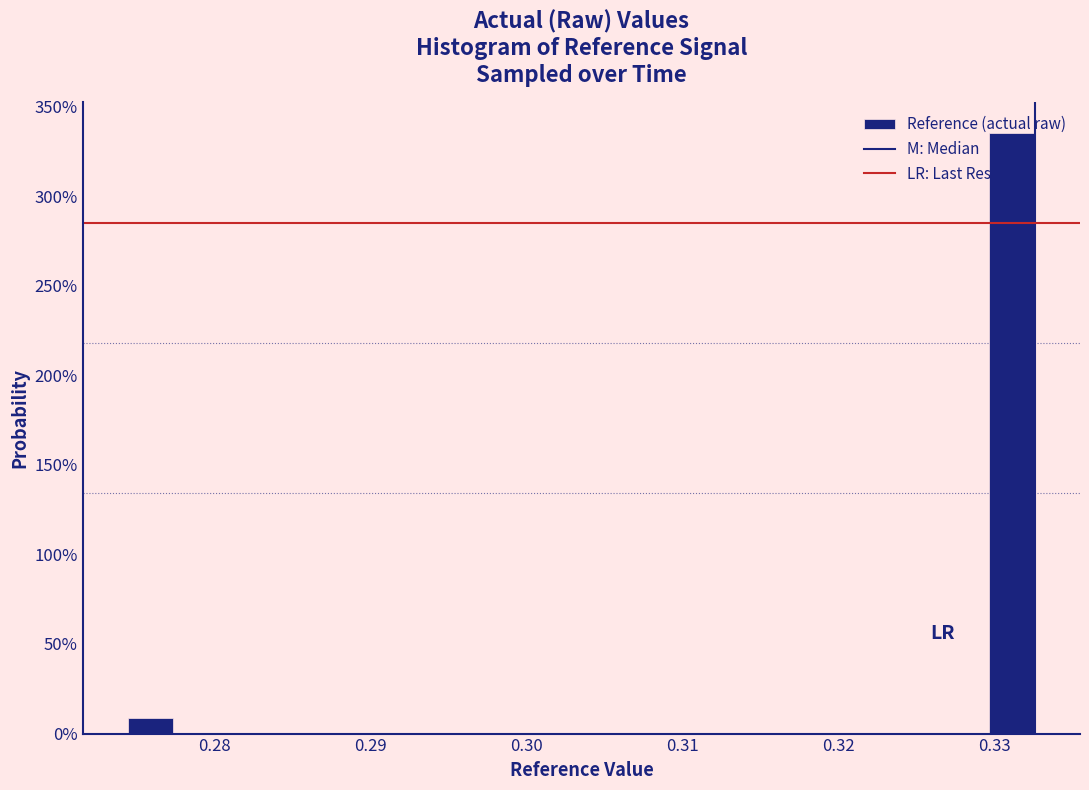

Around what value on the x-axis is the tallest bar? Give the approximate position of its centre, as read against the axis.

0.331